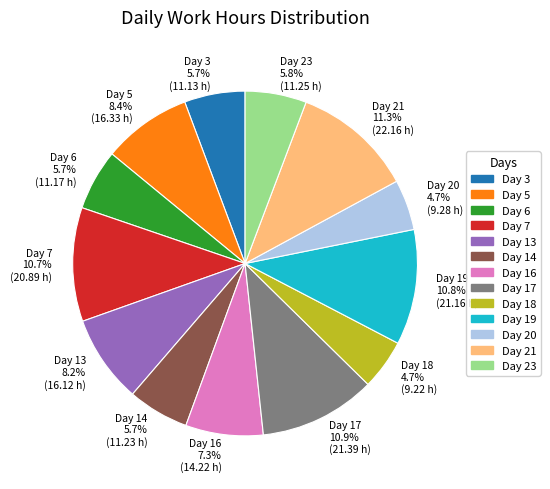

What portion of the pie excludes Day 6?

94.3%